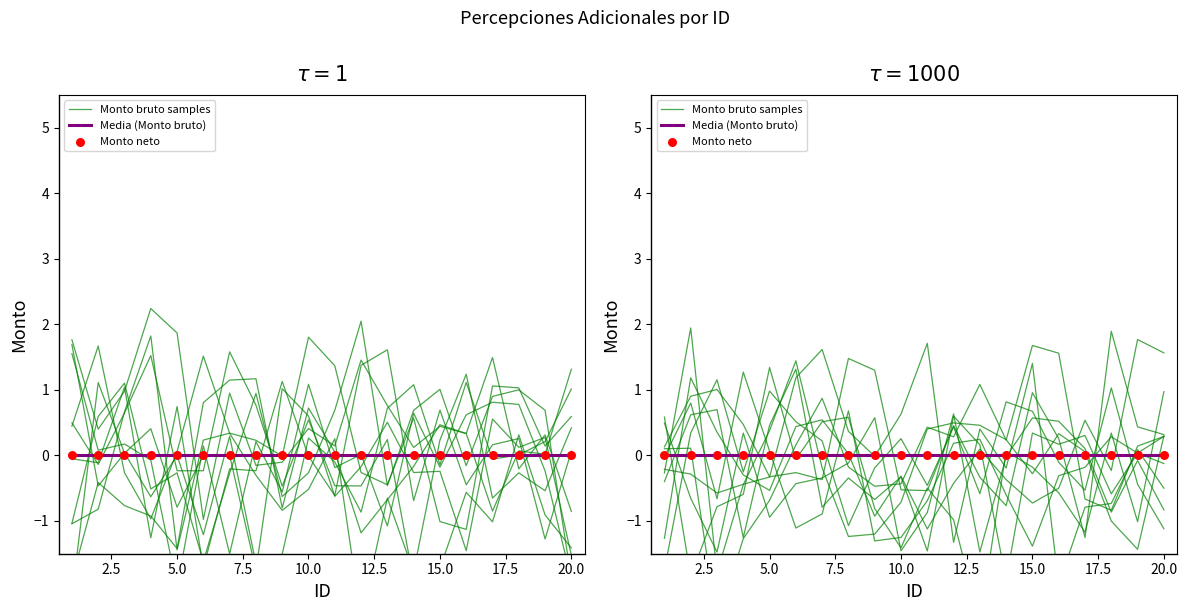

Which series reaches the minimum Y coordinate?

Monto bruto samples